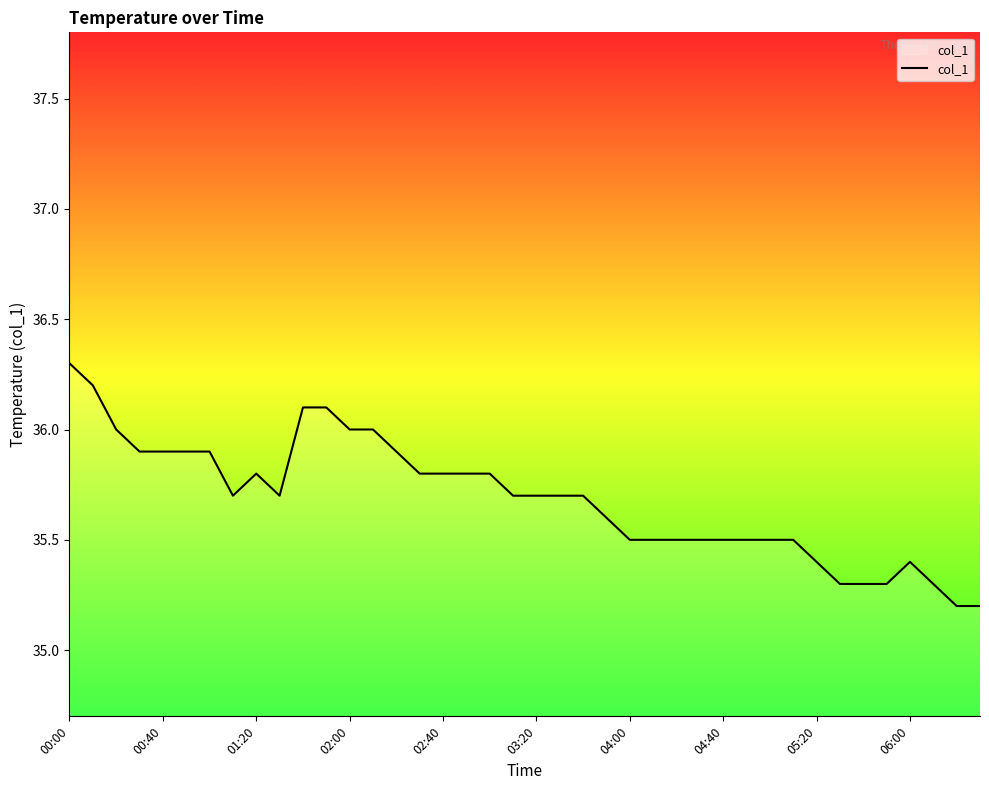

What is the difference between the maximum and minimum values?

1.1